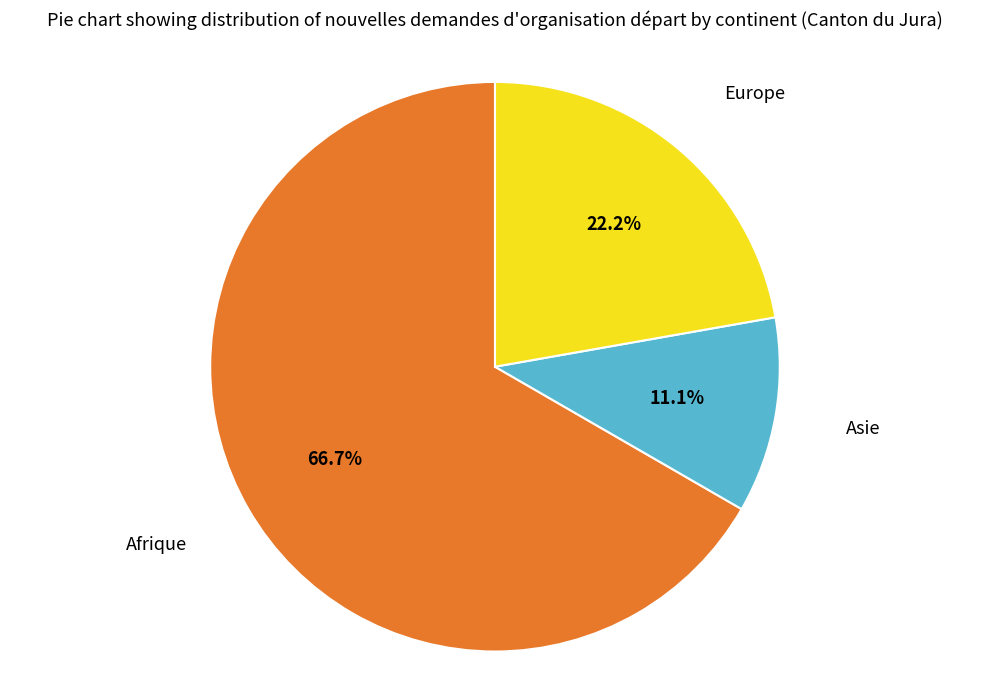

Is the sum of Afrique and Asie greater than half?

Yes